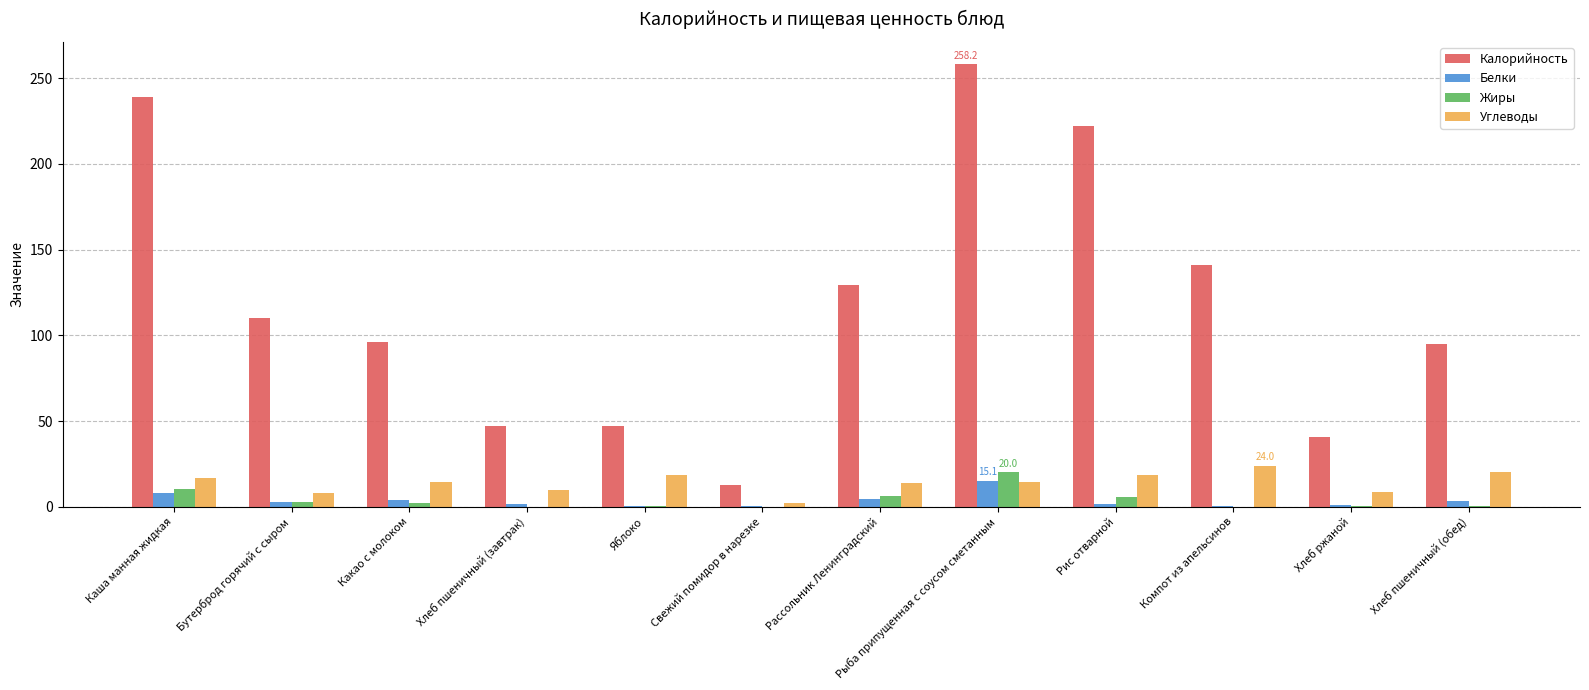

What are all the series names shown in the legend?

Калорийность, Белки, Жиры, Углеводы